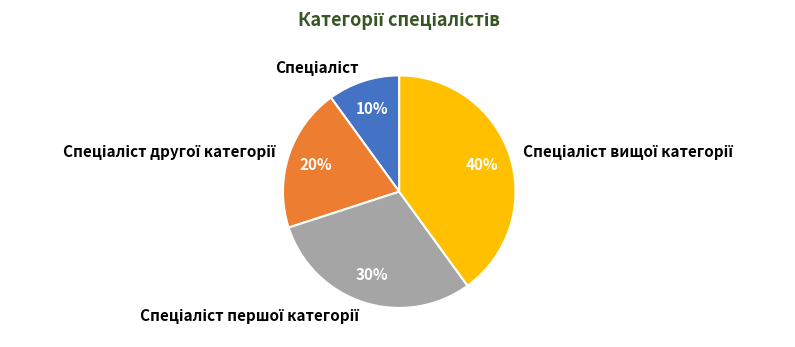

To the nearest percent, what is the difference between the largest and smallest slice percentages?

30%